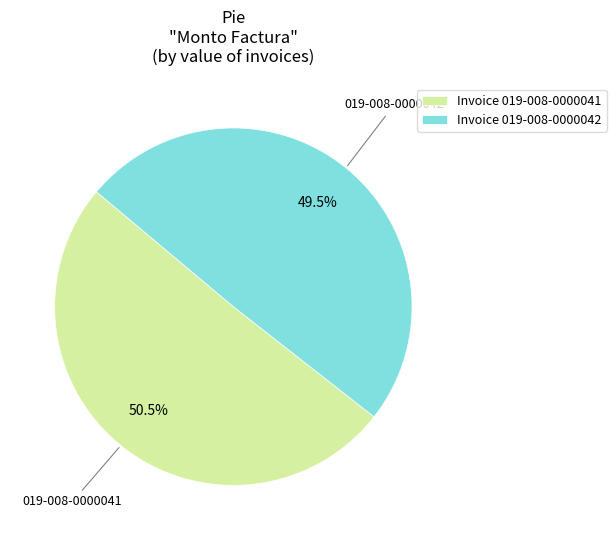

Do Invoice 019-008-0000042 and Invoice 019-008-0000041 together represent more than half of the pie?

Yes